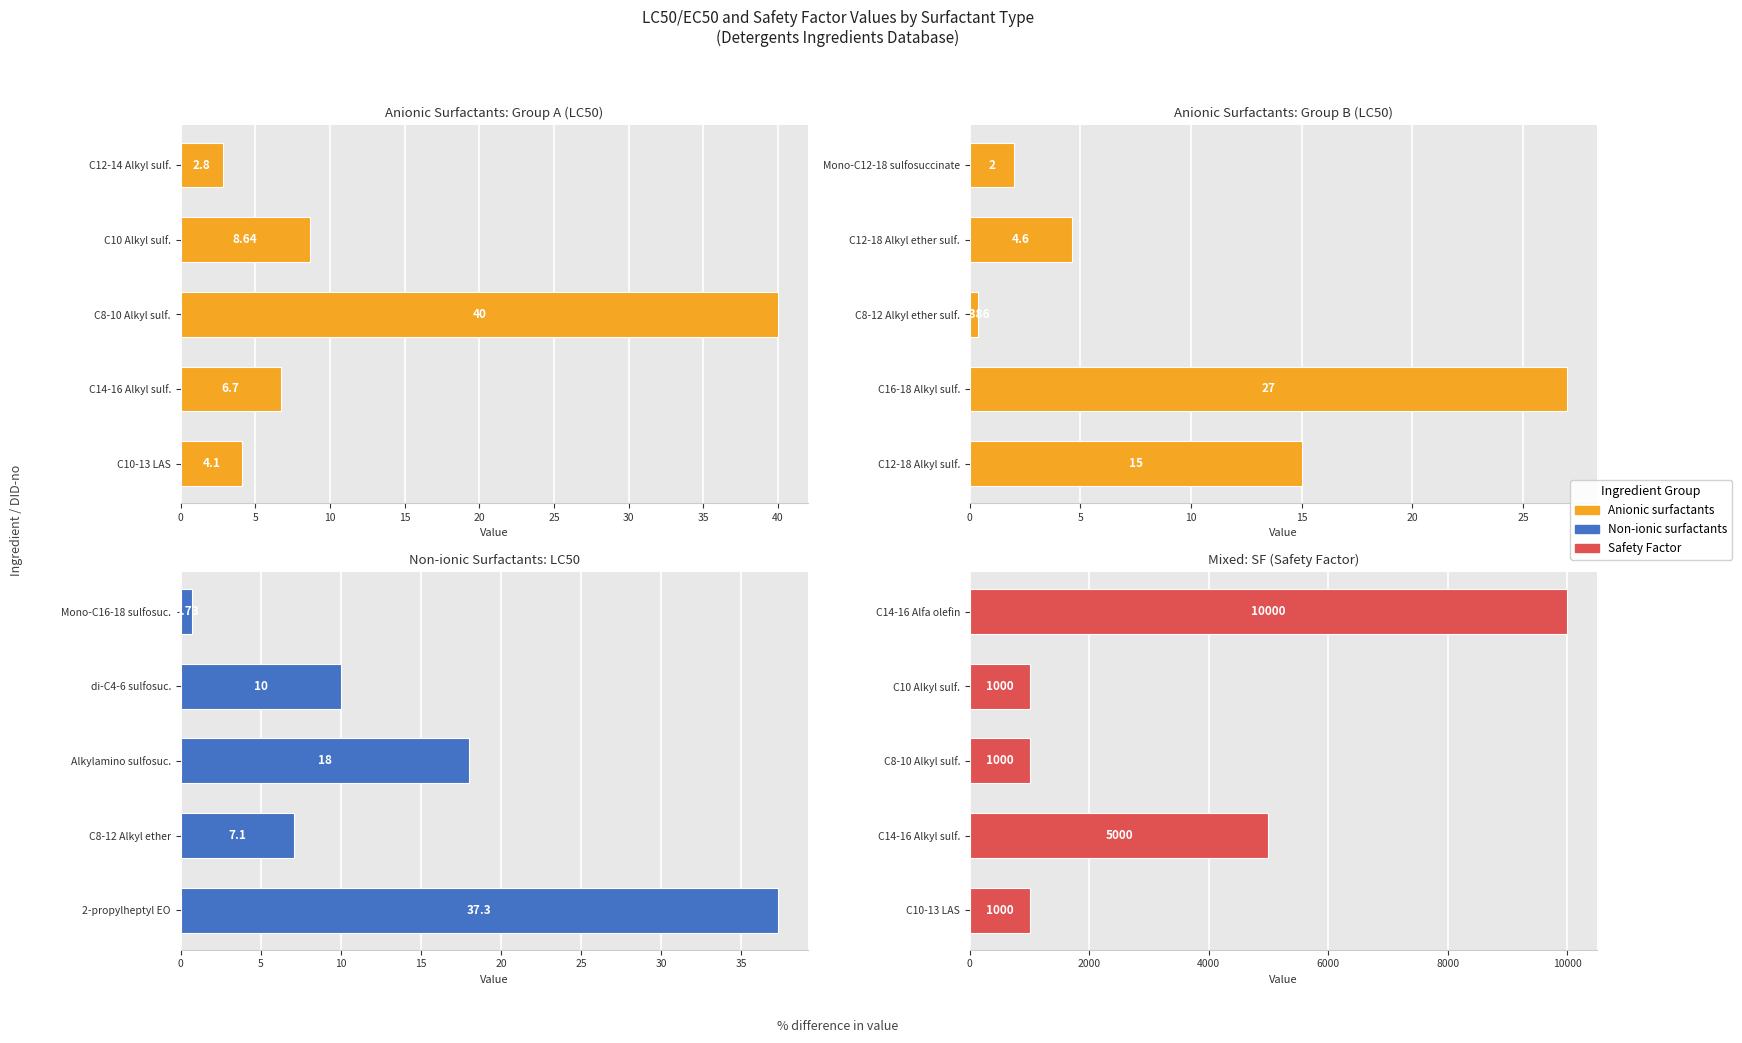

How many data points in Non-ionic surfactants are less than 10?

2